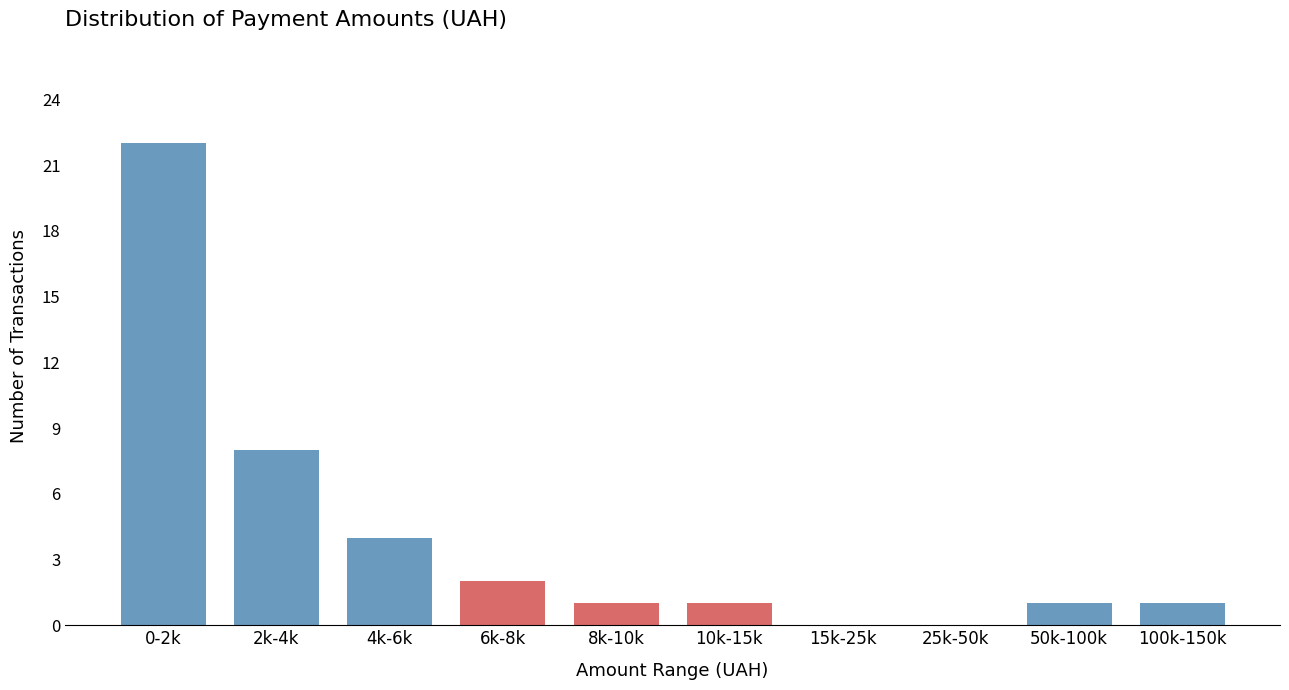

Reading right to left, transcribe all the data shown in this chart.

100k-150k=1	50k-100k=1	25k-50k=0	15k-25k=0	10k-15k=1	8k-10k=1	6k-8k=2	4k-6k=4	2k-4k=8	0-2k=22